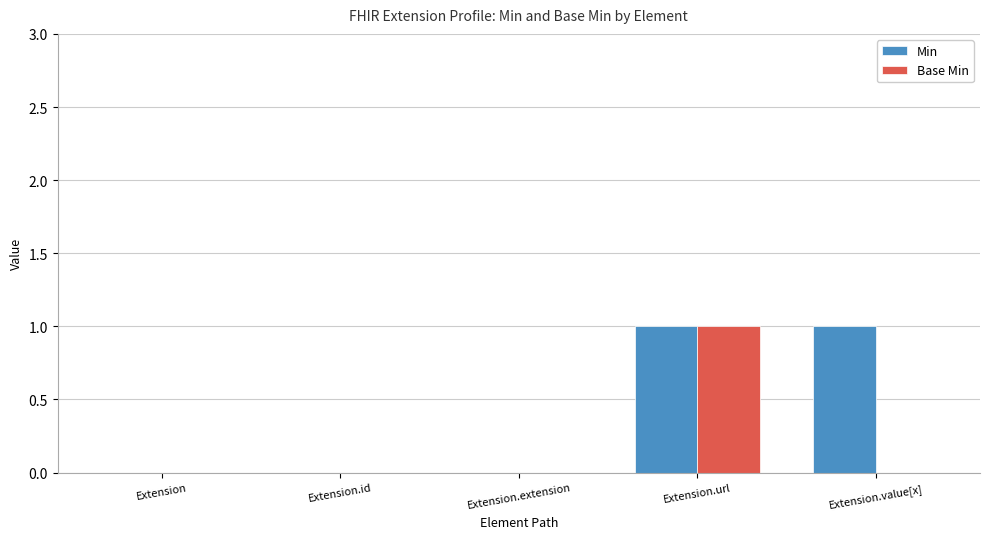

At which label does Base Min reach its peak?

Extension.url